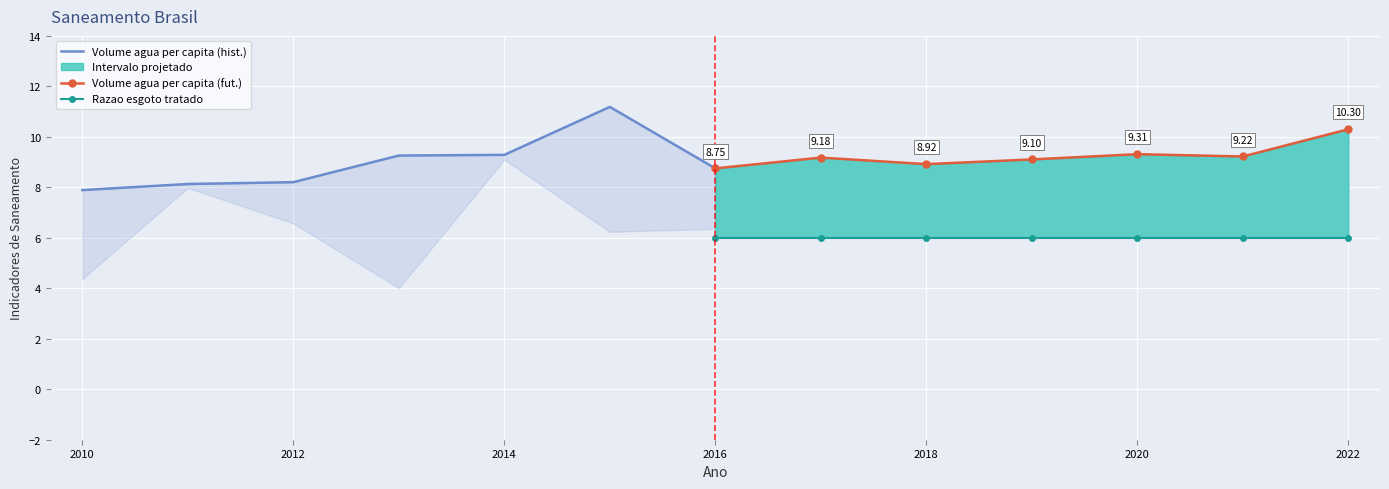

True or false: Volume agua per capita (hist.) has more than 0 points higher than both neighbors.

True